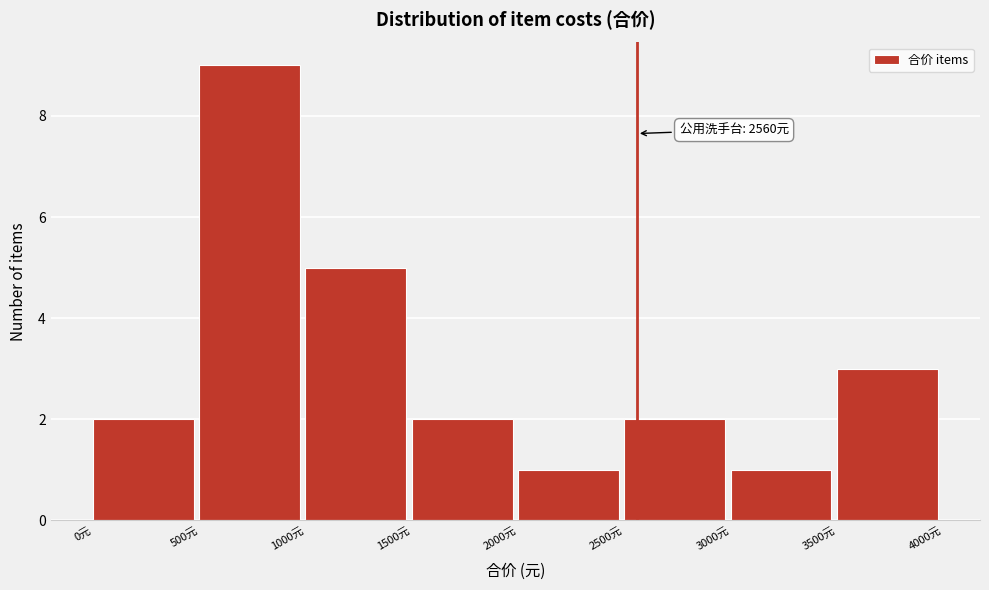

Which range on the x-axis has the tallest bar?

500 to 1000